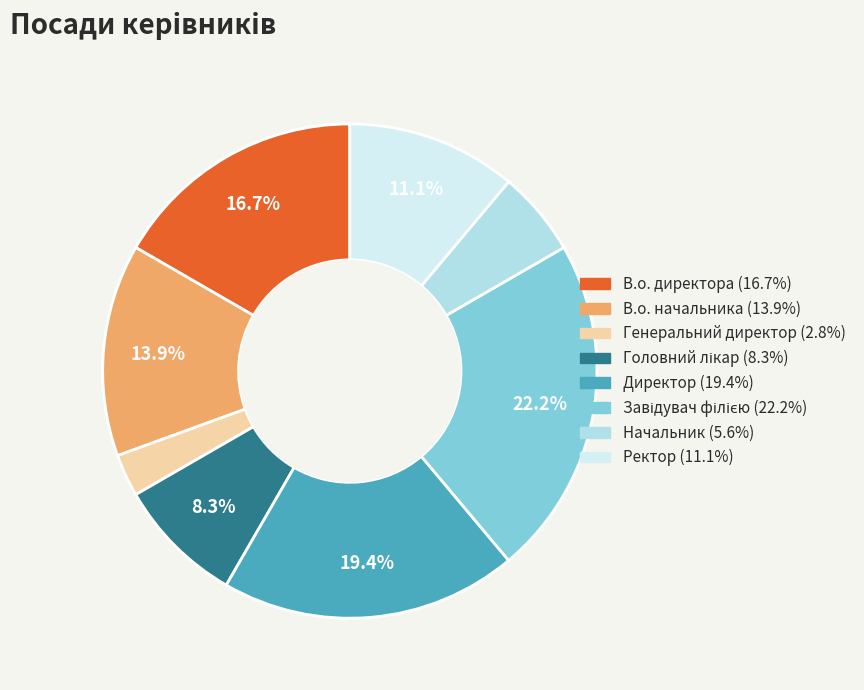

What portion of the pie excludes Ректор?

88.9%